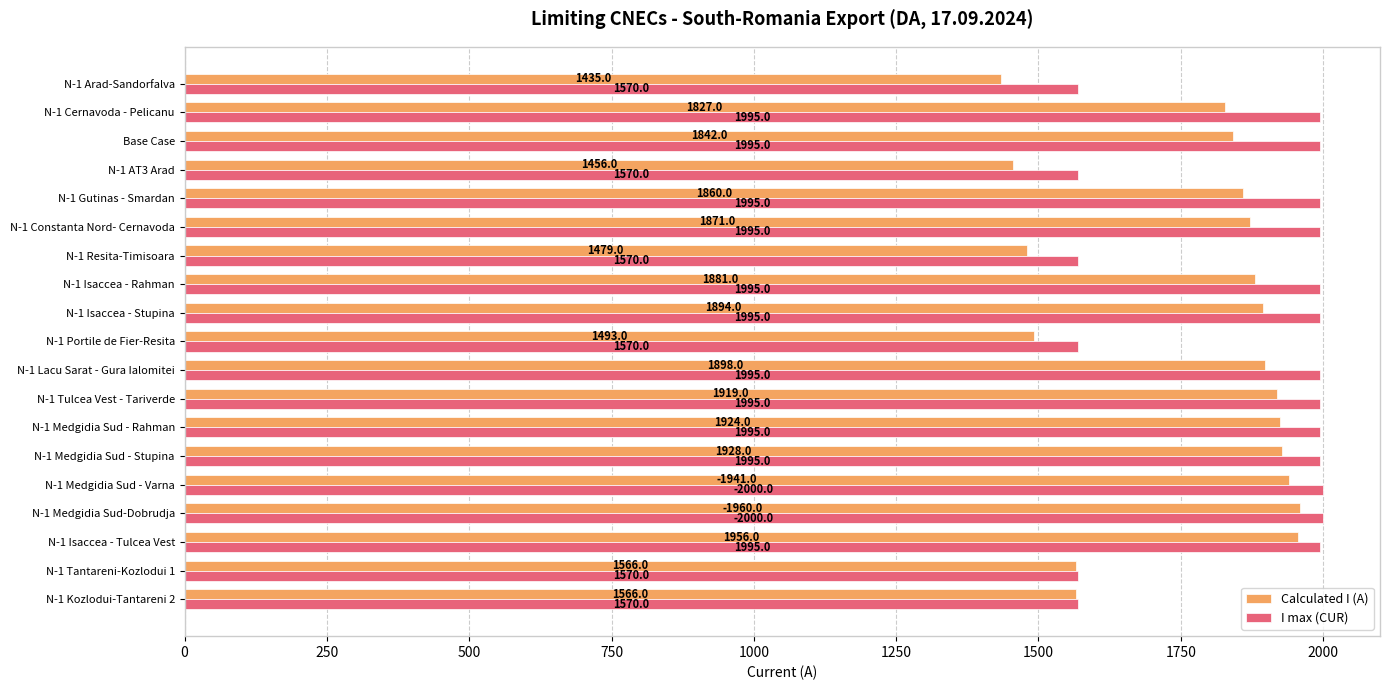

What is the difference between the second highest and minimum values in the Calculated I (A) series?

521